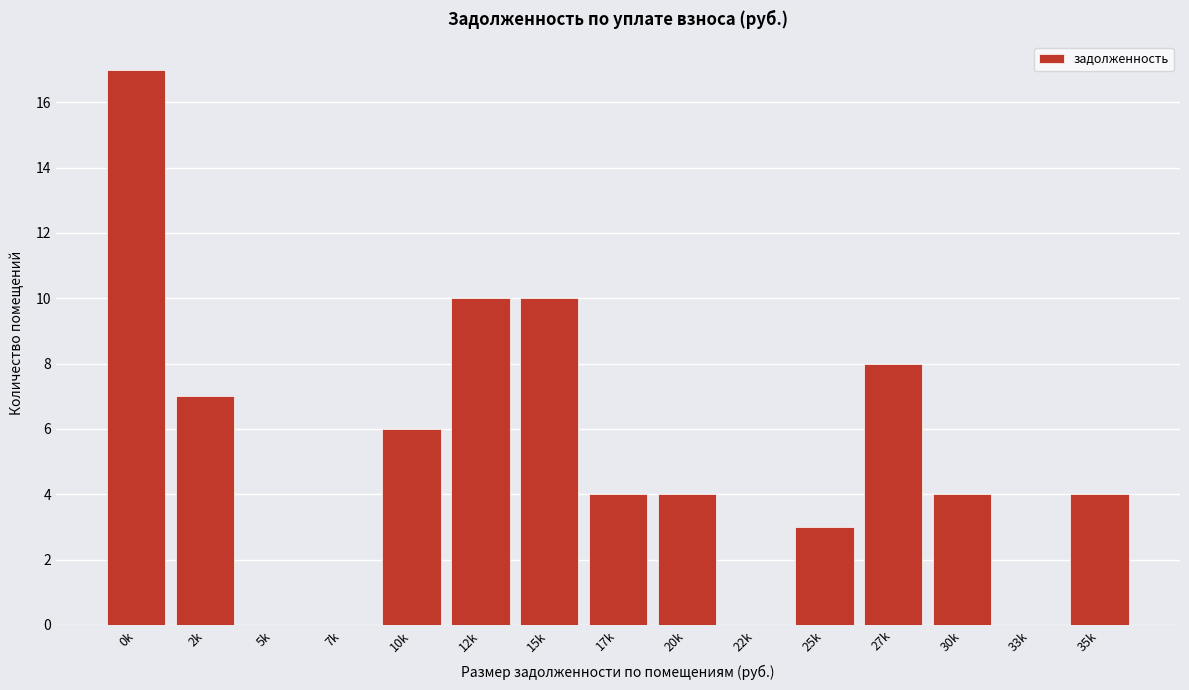

Reading left to right, what are all the values shown in this chart?

0k=17	2k=7	5k=0	7k=0	10k=6	12k=10	15k=10	17k=4	20k=4	22k=0	25k=3	27k=8	30k=4	33k=0	35k=4